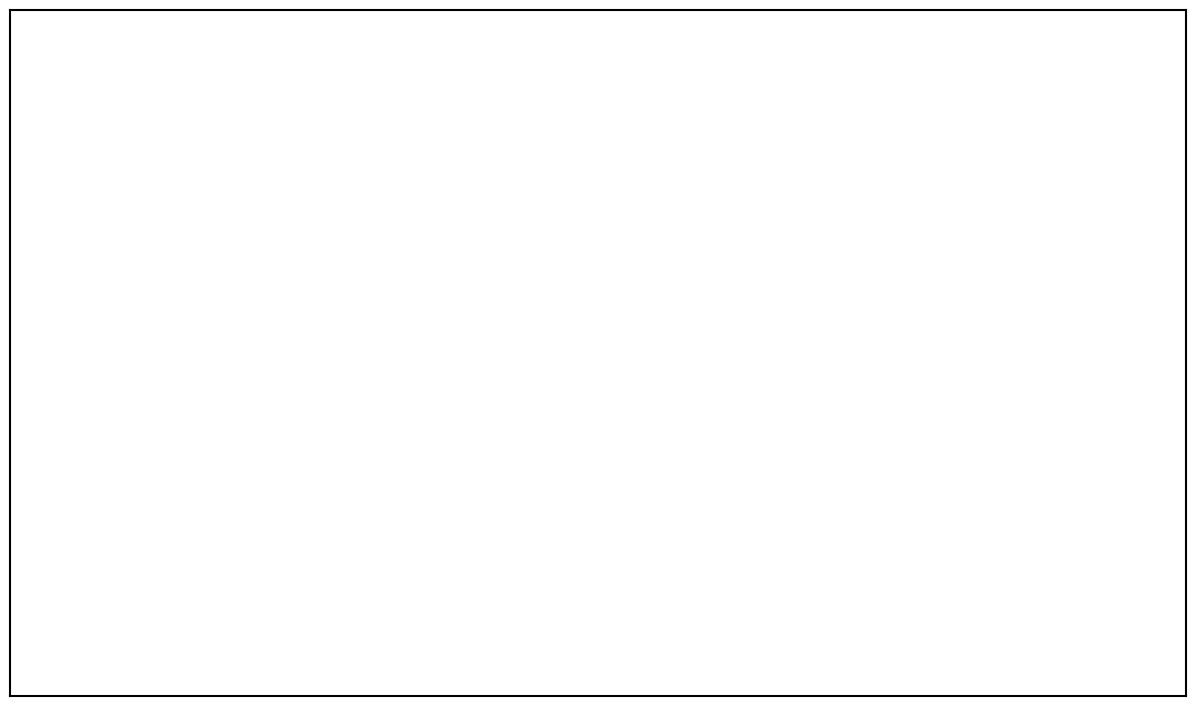

Do u_t_osenjokyo_chosahouhou and 単位区画の設定 together represent more than half of the pie?

Yes